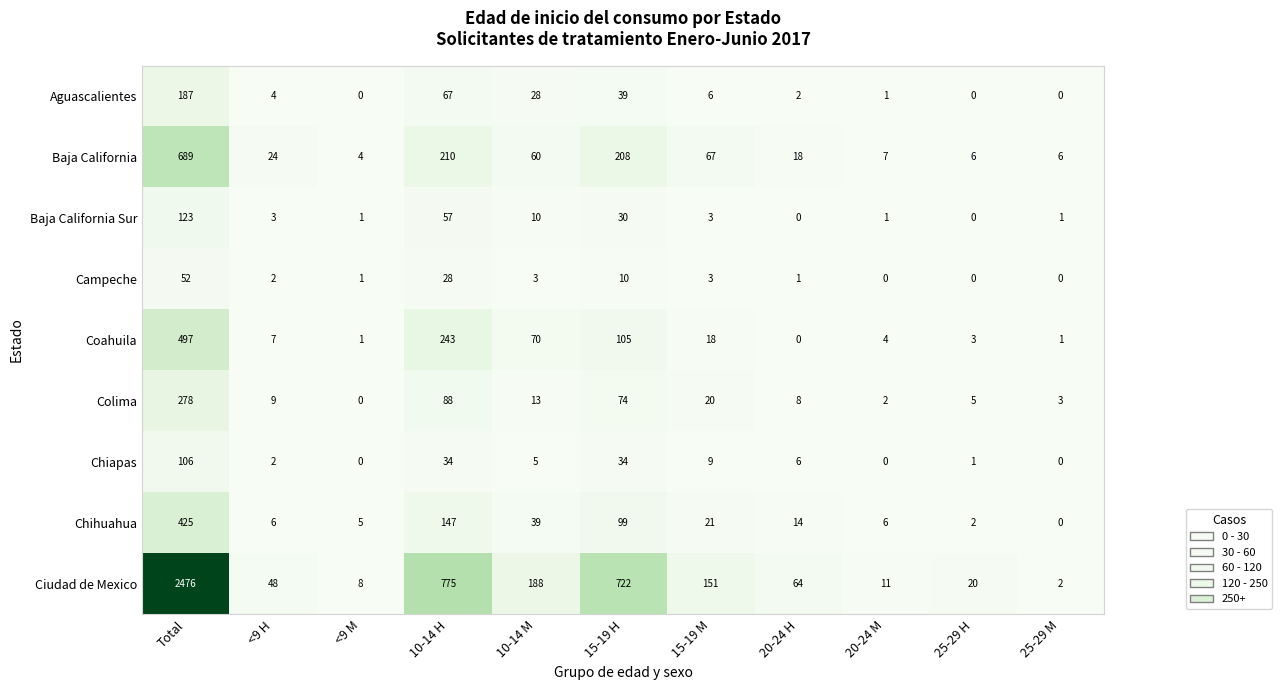

What value does the Campeche series have at 10-14 M?

3